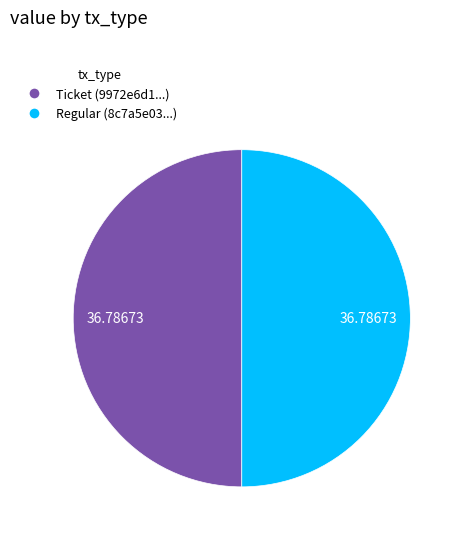

What is the largest slice in the pie chart?

tx_type_Regular